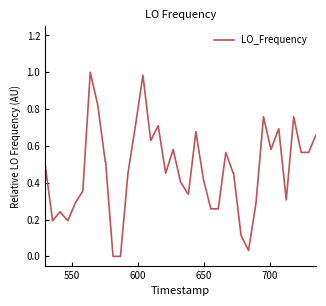

Reading left to right, list all the values displayed in this chart.

0.5	0.2	0.2	0.2	0.3	0.4	1.0	0.8	0.5	0.5	0.0	0.0	0.5	0.7	1.0	0.6	0.7	0.5	0.6	0.4	0.3	0.3	0.7	0.4	0.3	0.3	0.6	0.5	0.5	0.1	0.0	0.3	0.8	0.6	0.7	0.3	0.8	0.6	0.6	0.7